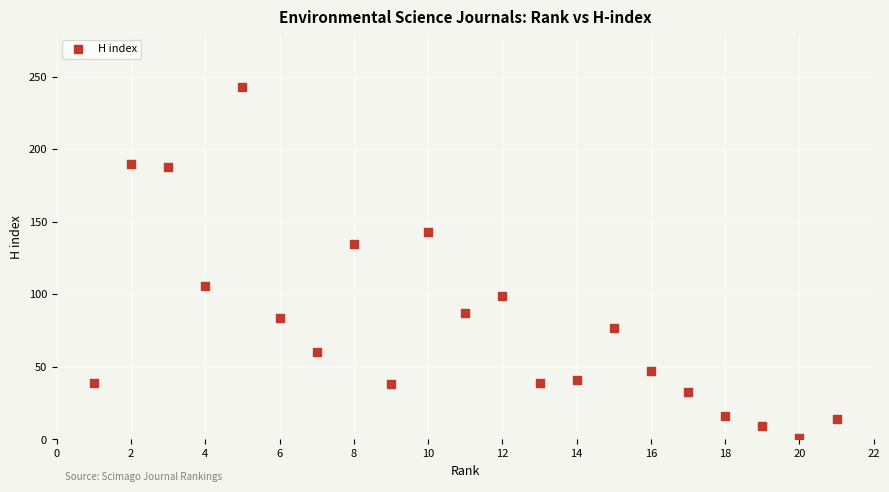

What Y value in the scatter plot is closest to 122?

135